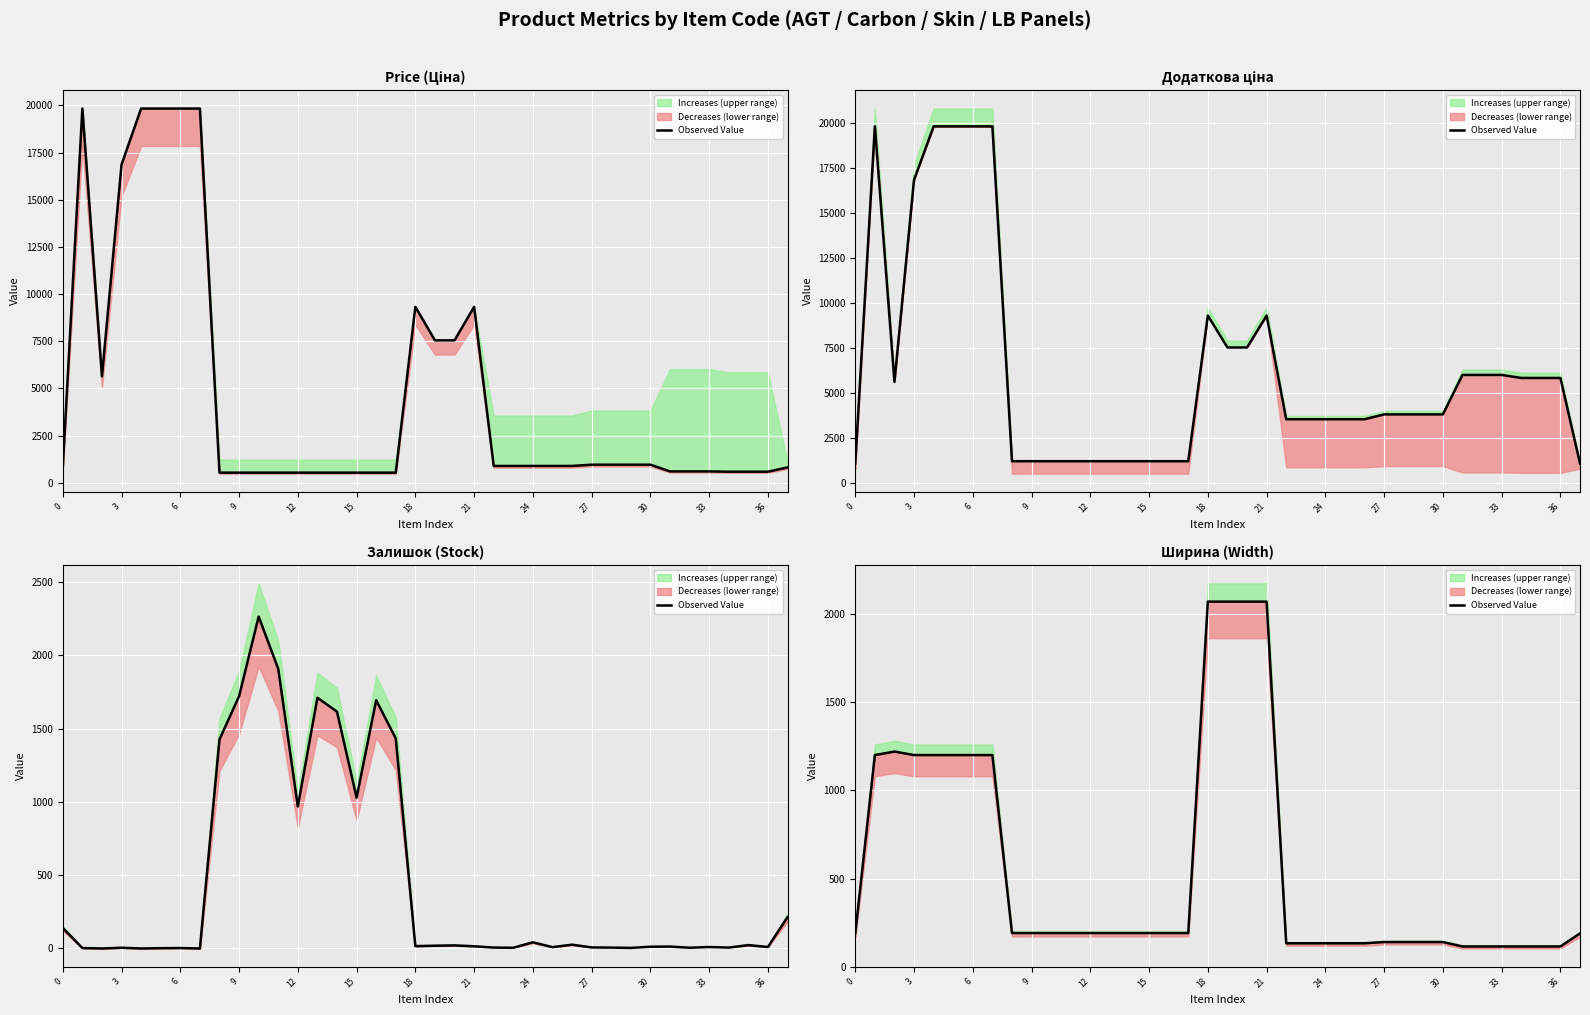

What is the ratio of the value at 17 to the value at 28?

1.4